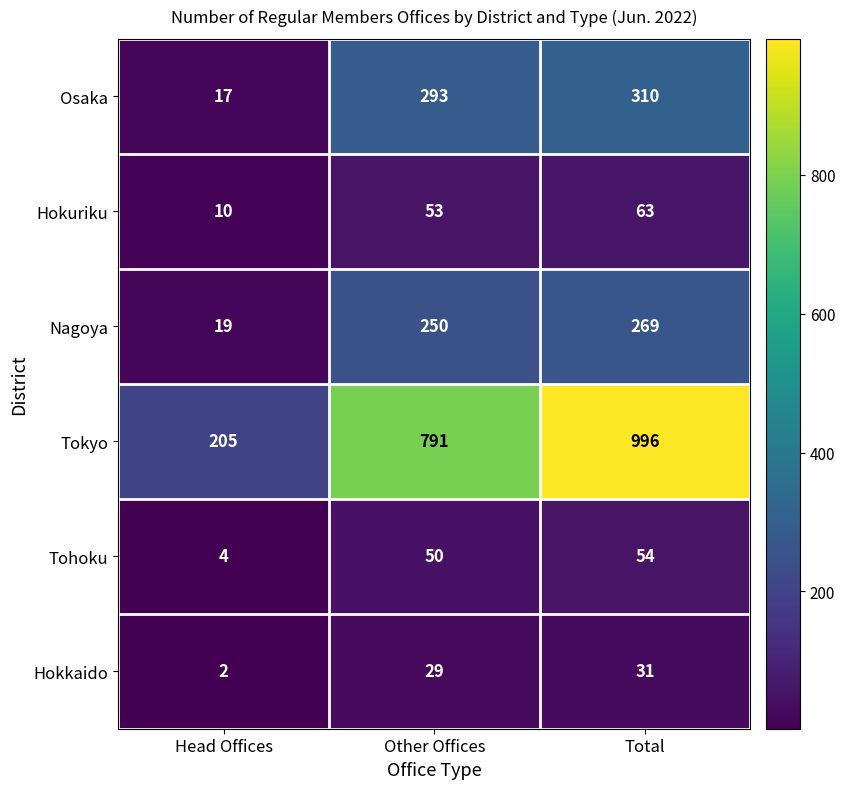

List the series in order of their peak value, highest first.

Tokyo, Osaka, Nagoya, Hokuriku, Tohoku, Hokkaido